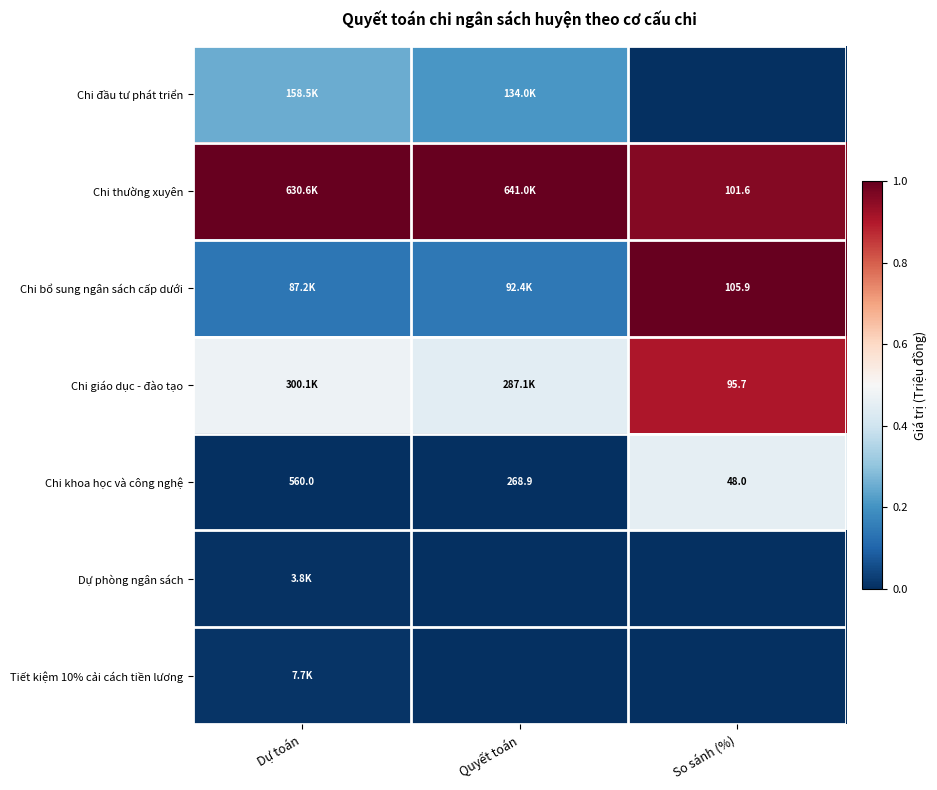

Is the value of Chi bổ sung ngân sách cấp dưới at So sánh (%) greater than the value of Tiết kiệm 10% cải cách tiền lương at Quyết toán?

Yes